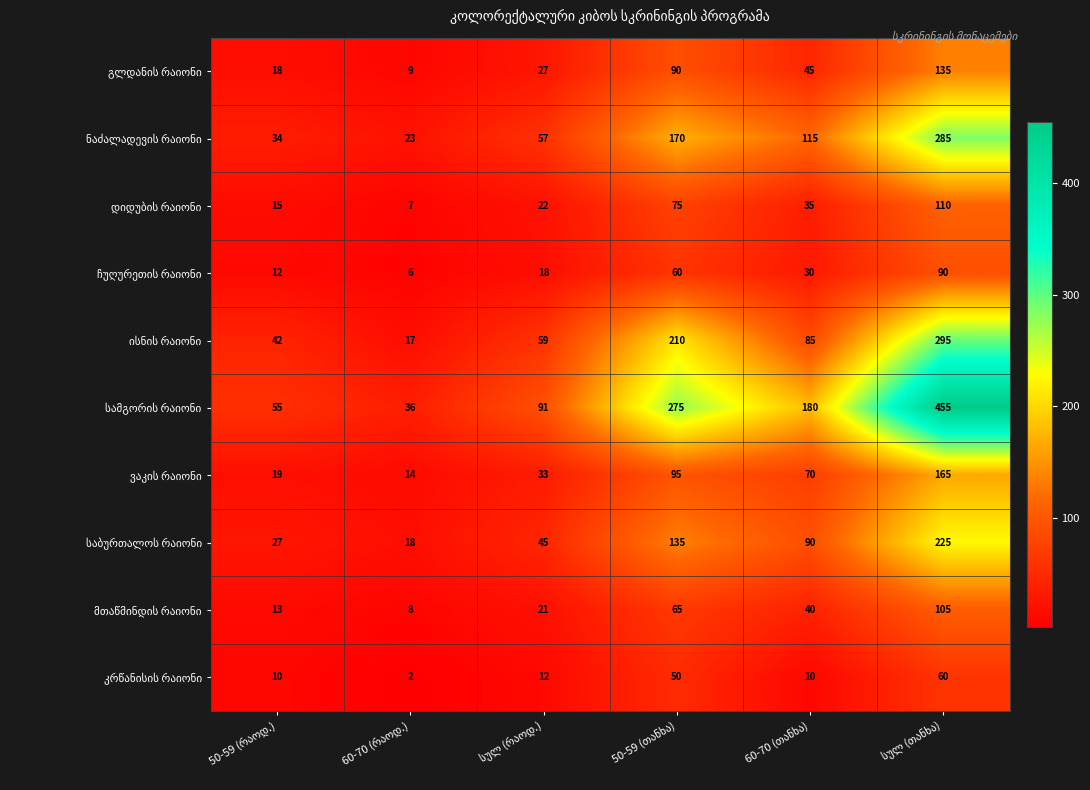

Count the number of categories in the chart.

6